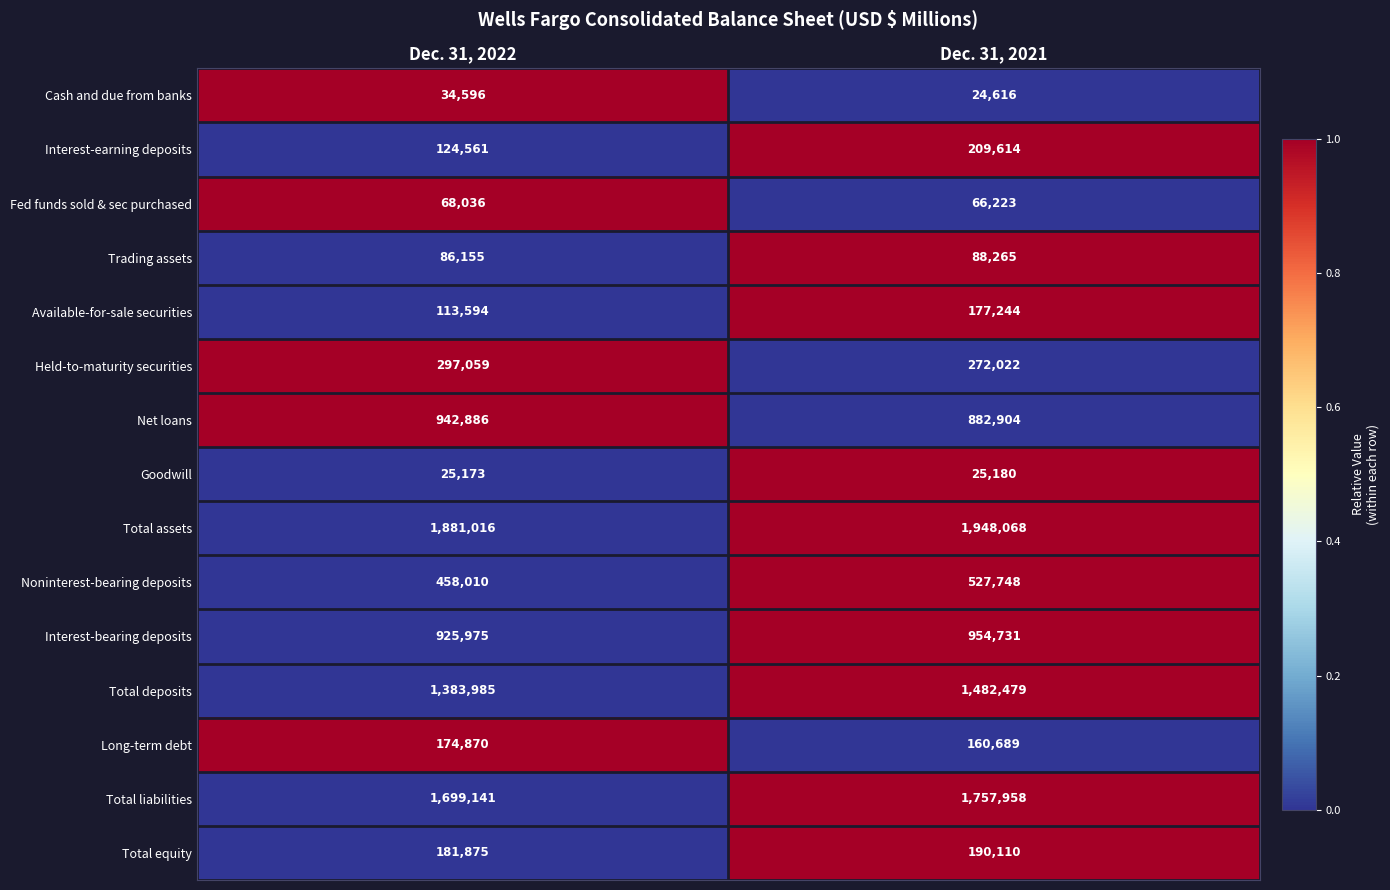

At which category is the sum across all series the highest?

Dec. 31, 2021